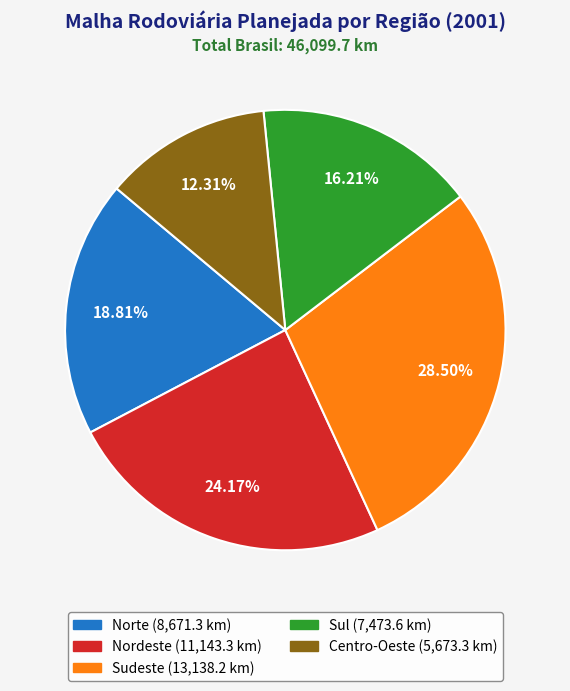

To the nearest percent, what portion does Nordeste represent?

24%